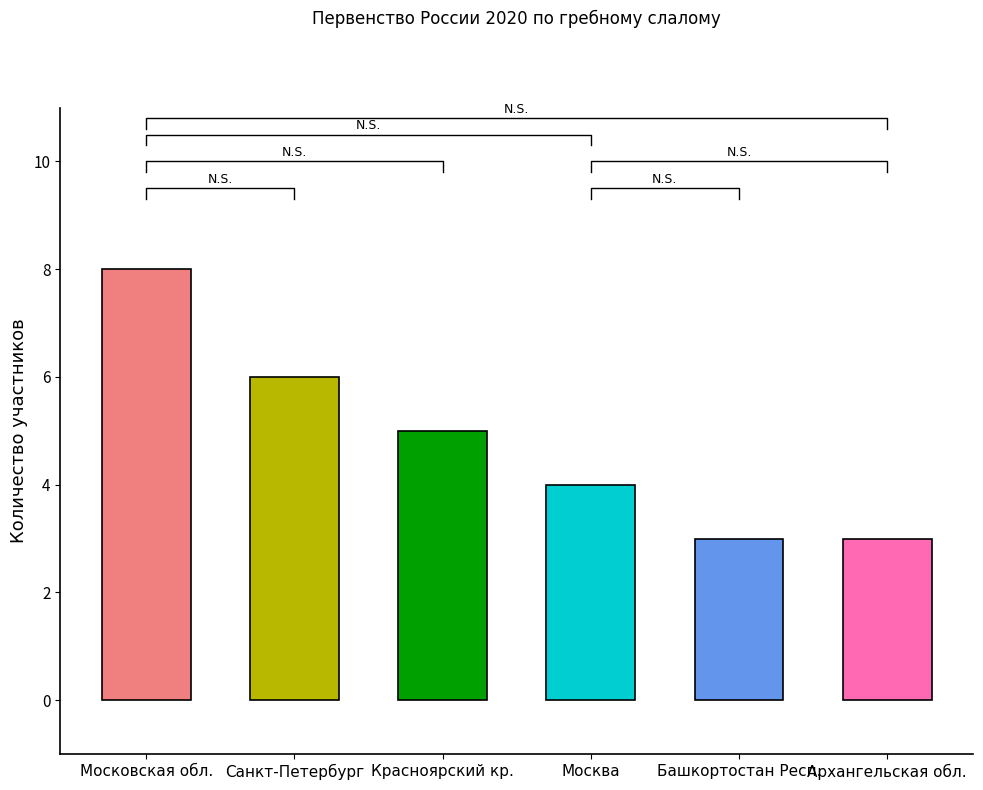

Rank the categories by value from highest to lowest.

Московская обл., Санкт-Петербург, Красноярский кр., Москва, Башкортостан Респ., Архангельская обл.